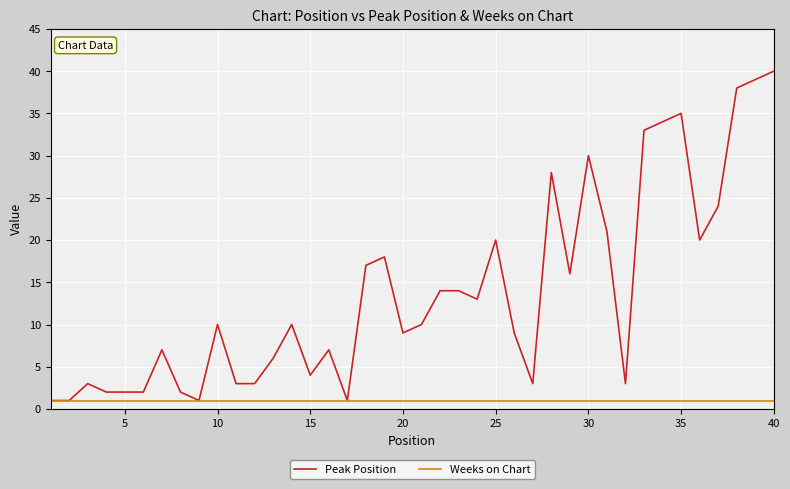

Reading right to left, transcribe all the data shown in this chart.

Peak Position: 40	39	38	24	20	35	34	33	3	21	30	16	28	3	9	20	13	14	14	10	9	18	17	1	7	4	10	6	3	3	10	1	2	7	2	2	2	3	1	1
Weeks on Chart: 1	1	1	1	1	1	1	1	1	1	1	1	1	1	1	1	1	1	1	1	1	1	1	1	1	1	1	1	1	1	1	1	1	1	1	1	1	1	1	1